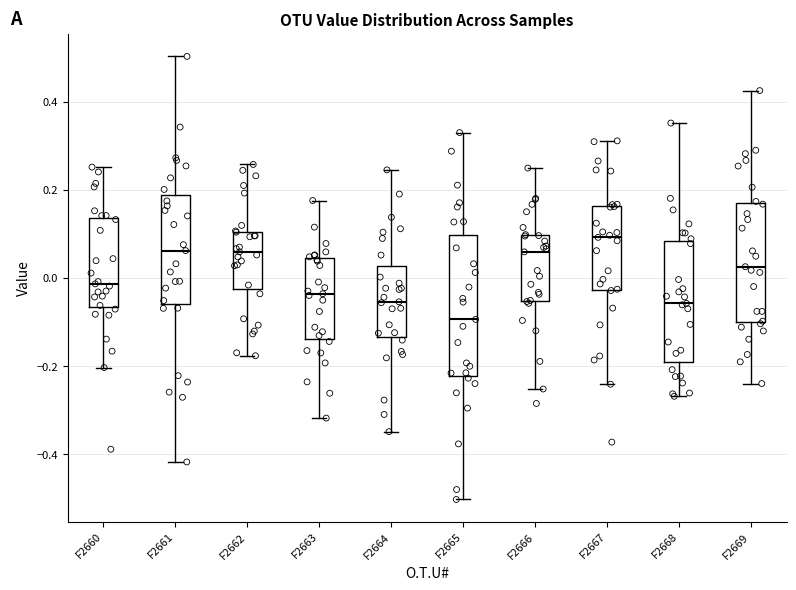

Where is the lower edge of the box for F2663 on the y-axis? The values are not printed on the chart, so give them approximately, as read against the axis.

-0.14